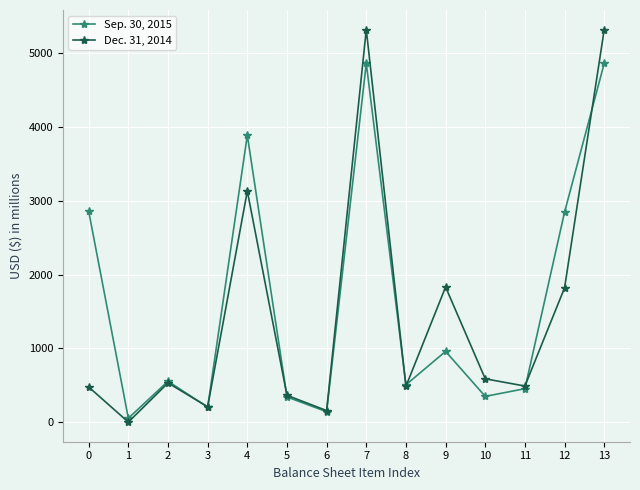

What is the sum of all Dec. 31, 2014 values?

20728